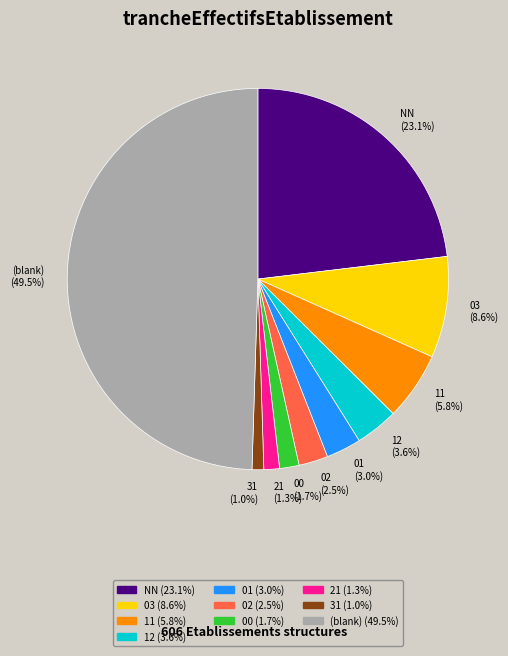

What is the total percentage of NN and 12?

26.7%